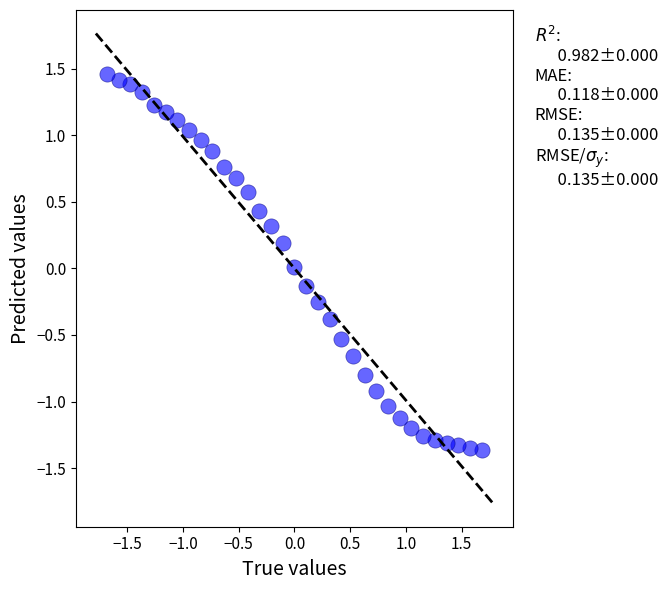

What is the range of Y values (max minus min)?

2.8